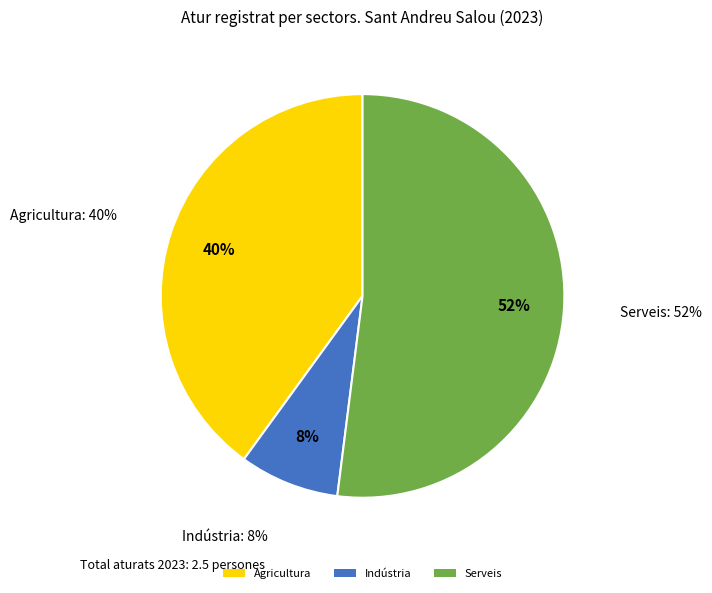

Which category accounts for the majority?

Serveis